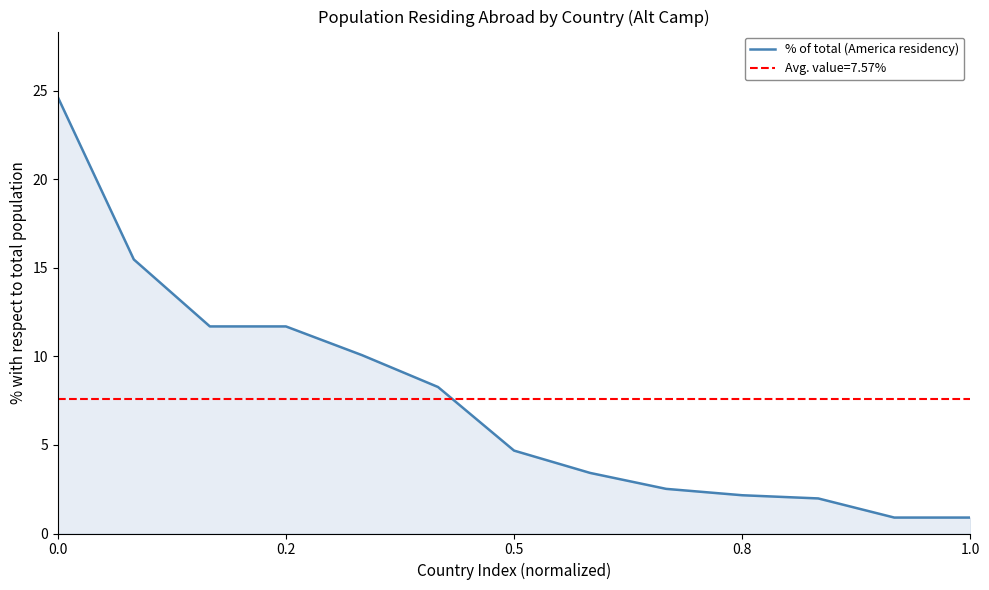

How many data points does each series have?

13